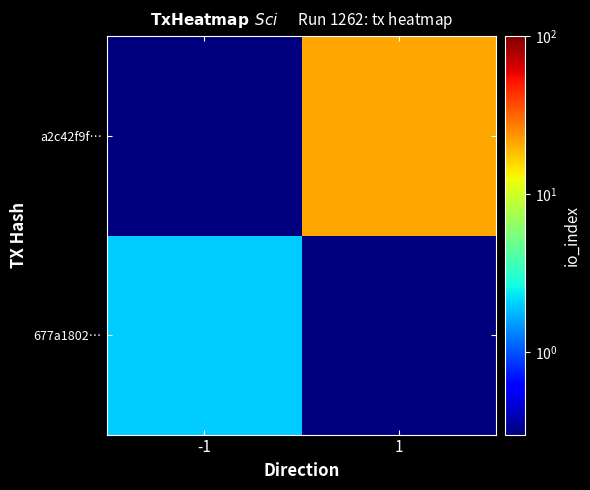

What is the spread (max minus min) of values at -1?

1.9